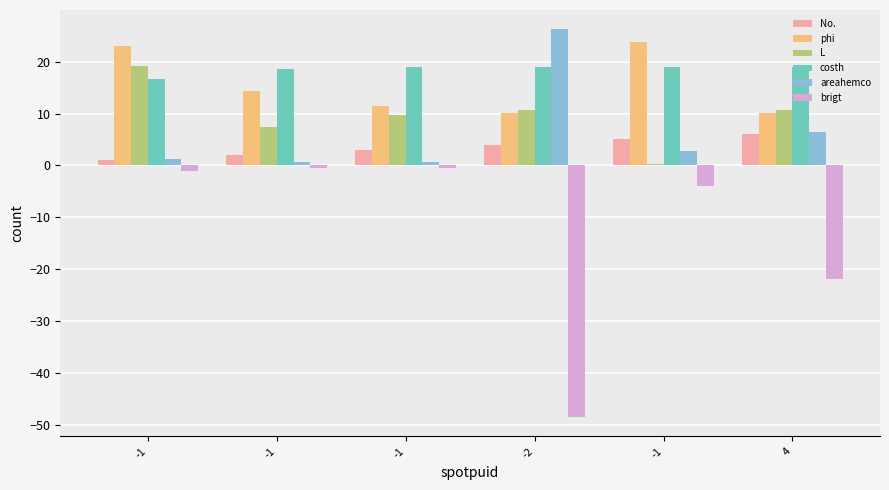

At which category is the sum across all series the highest?

-1